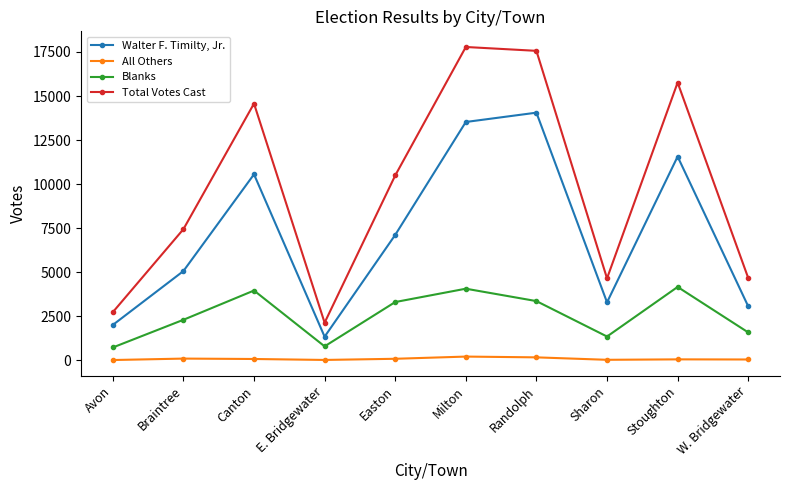

At how many categories does at least one series exceed 9622?

5